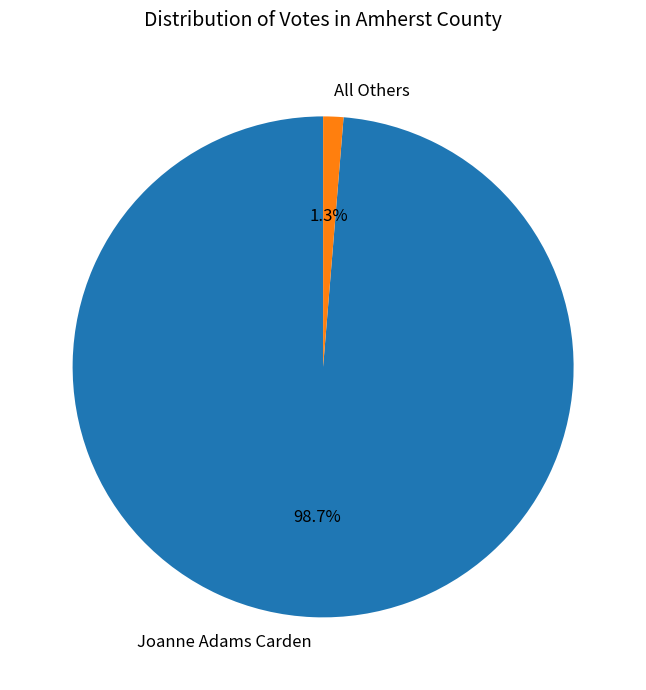

Is it true that All Others is 12% of the pie?

False